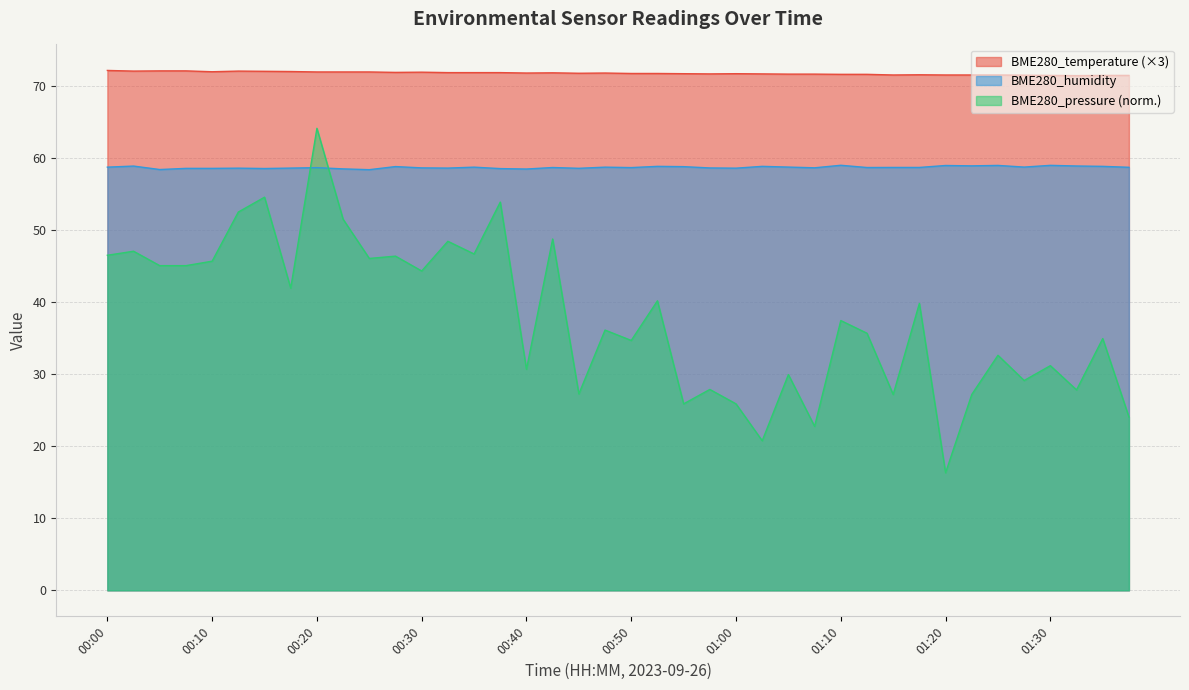

List the series in order of their overall mean, highest first.

BME280_temperature (×3), BME280_humidity, BME280_pressure (norm.)